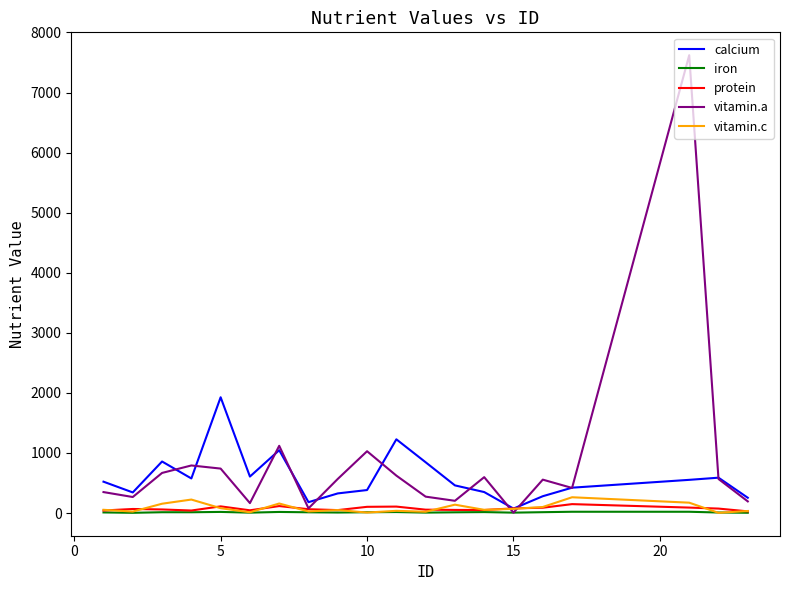

List the series in order of their peak value, highest first.

vitamin.a, calcium, vitamin.c, protein, iron